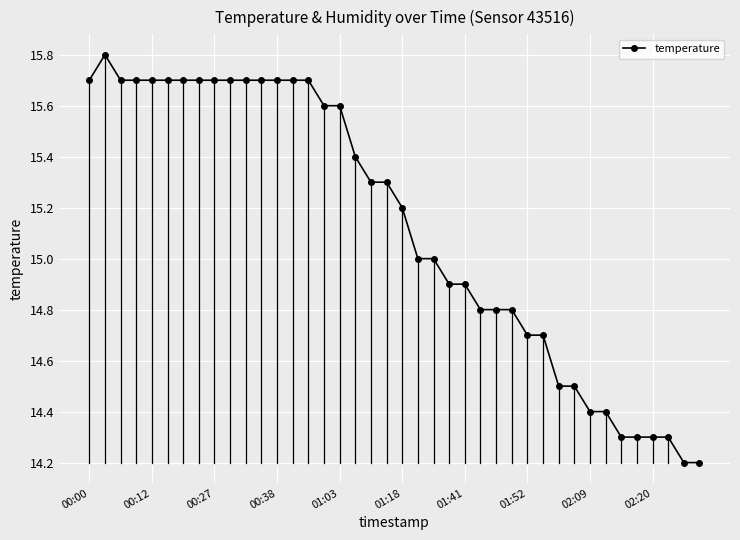

How many lines are shown in the chart?

1